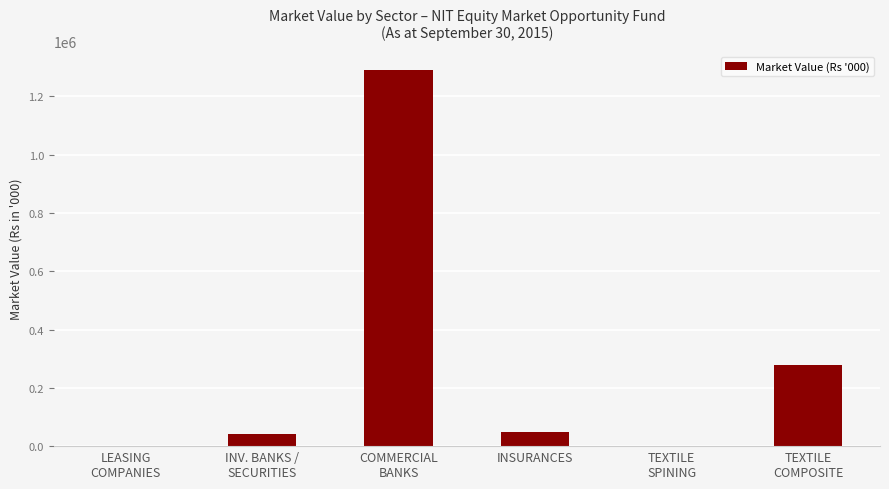

Read the value at INSURANCES.

48154.5